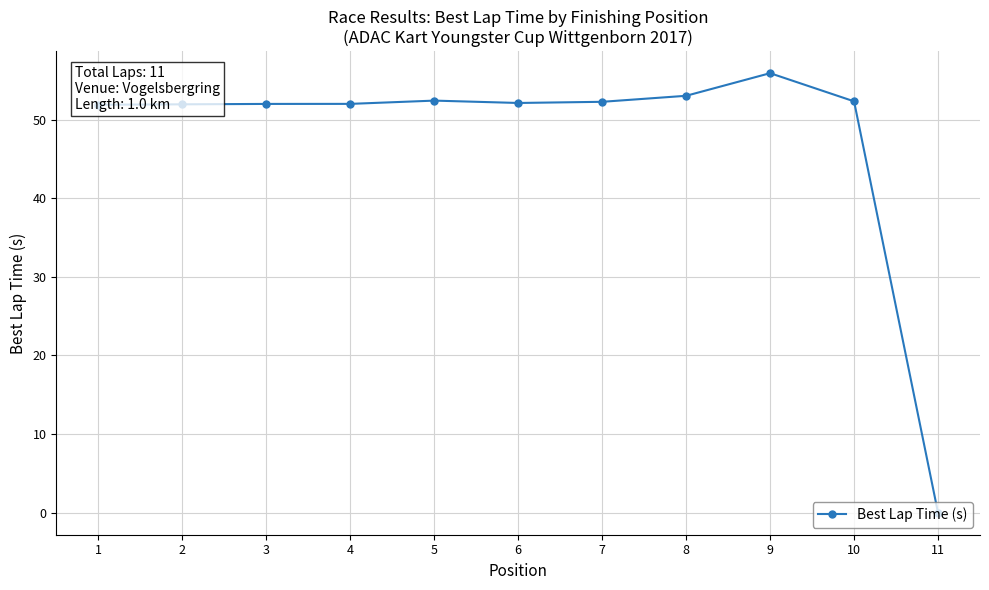

What is the difference between the maximum and minimum values?

55.9